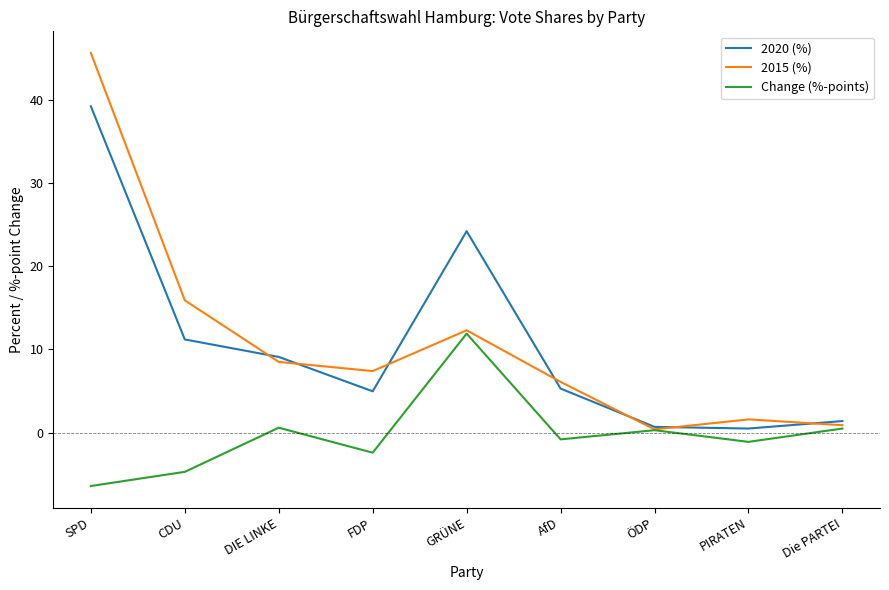

Is this an area chart (filled region under the line)?

No